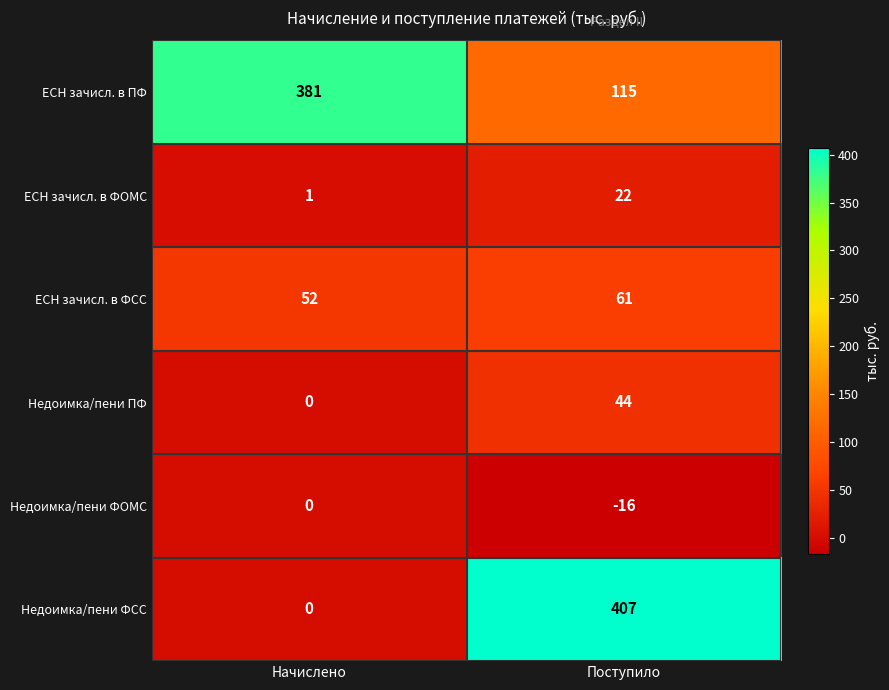

Which series has the largest total across all categories?

ЕСН зачисл. в ПФ